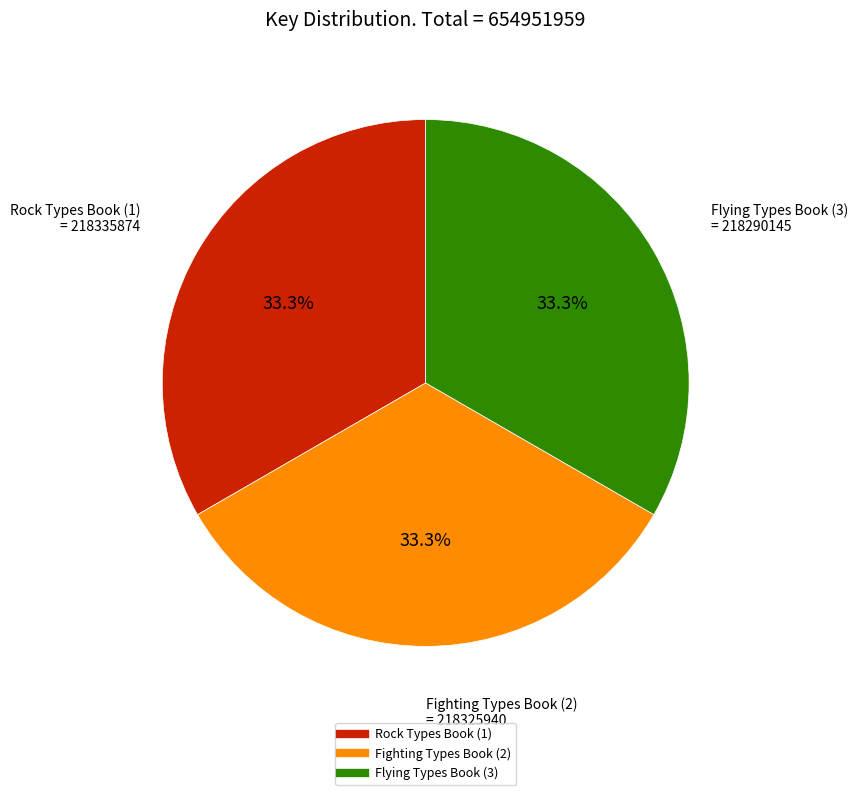

What is the ratio of the value at Fighting Types Book (2) to the value at Rock Types Book (1)?

1.0